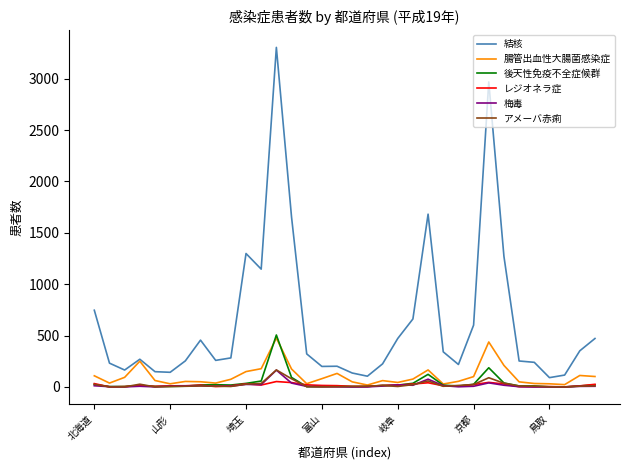

Which series has the largest total across all categories?

結核